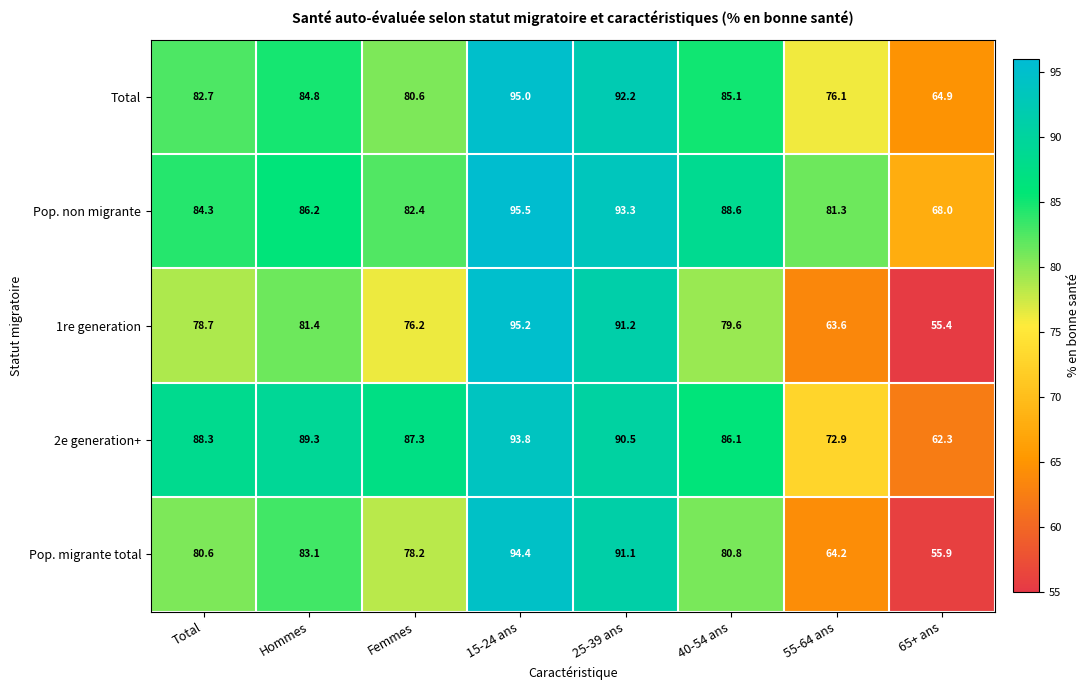

What is the sum of all 2e generation+ values?

670.5